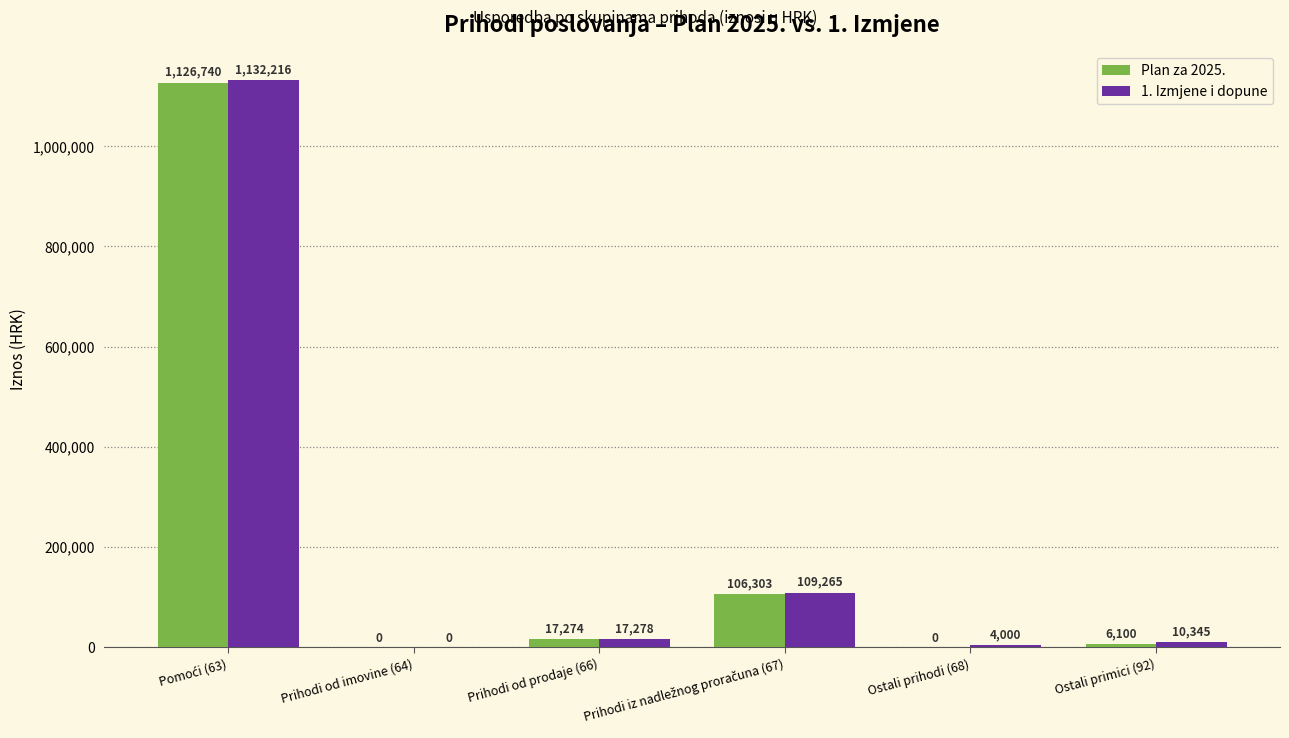

True or false: Plan za 2025. has a value of -344359.8 at Prihodi od imovine (64).

False